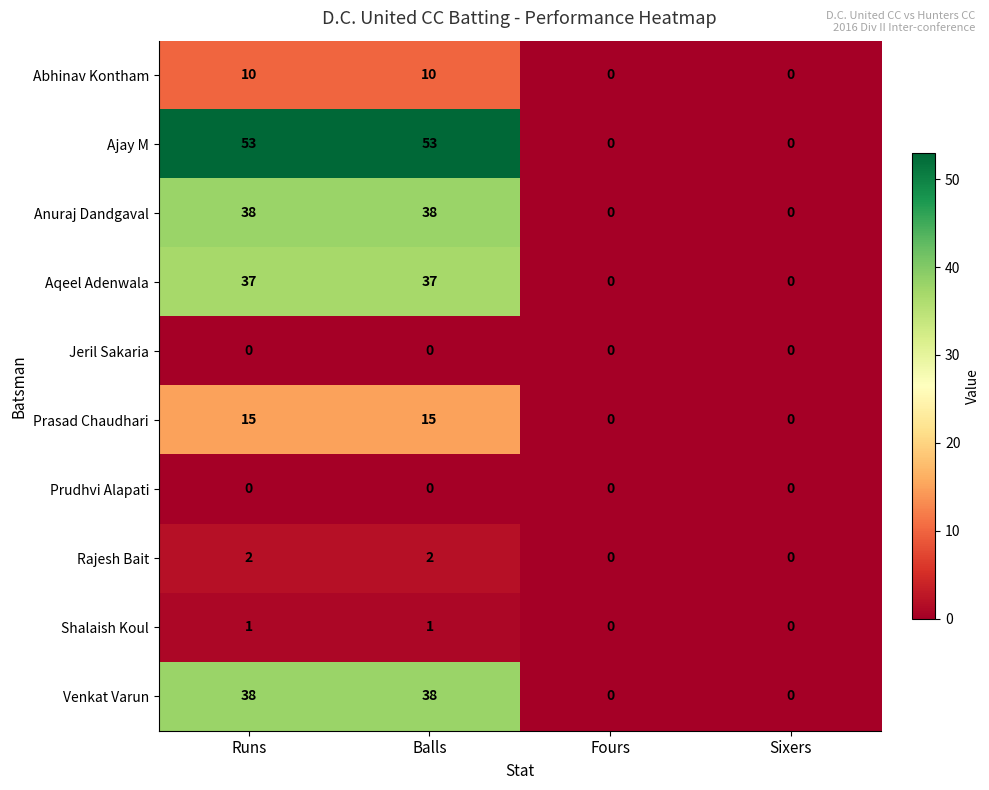

What is the difference between the second highest and second lowest values in the Aqeel Adenwala series?

37